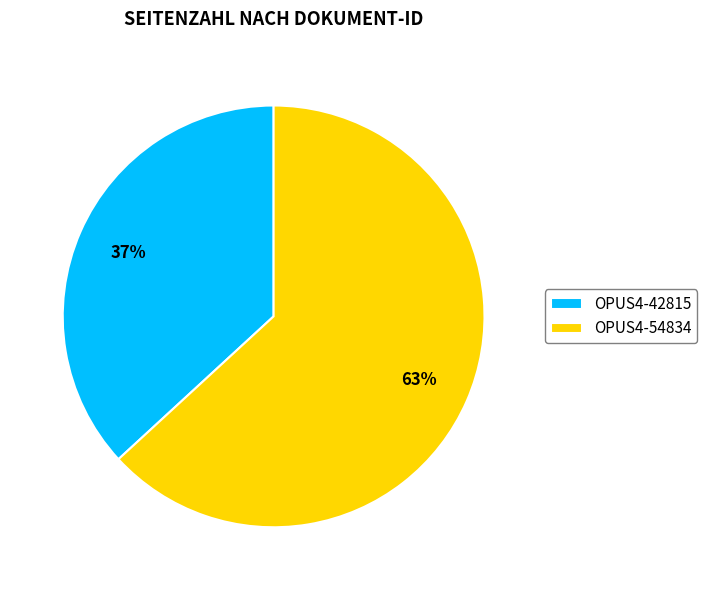

How many slices are in this pie chart?

2